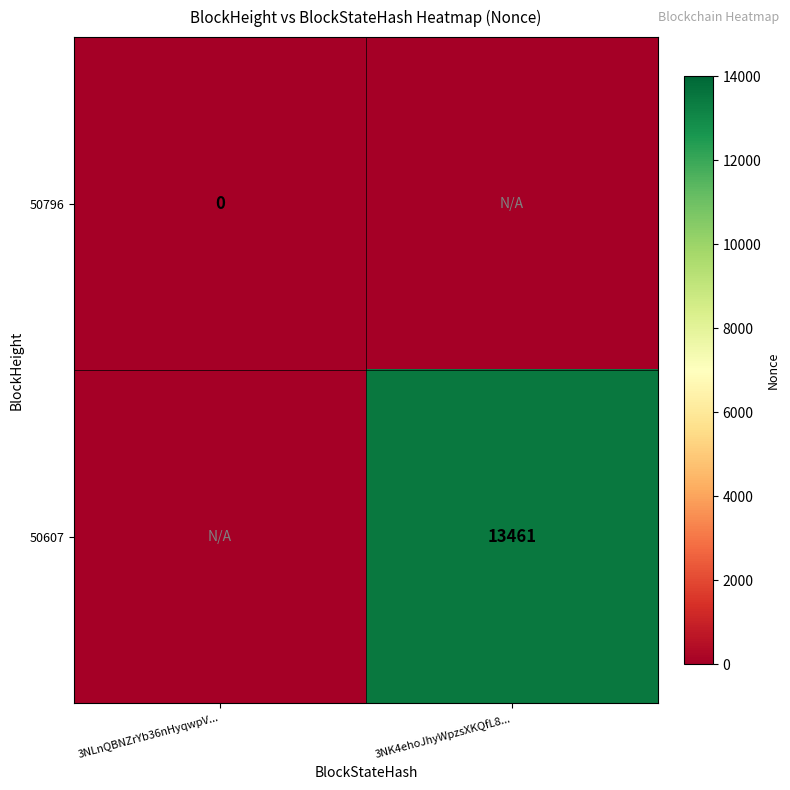

What is the sum of the 50607 values at 3NLnQBNZrYb36nHyqwpV... and 3NK4ehoJhyWpzsXKQfL8...?

13461